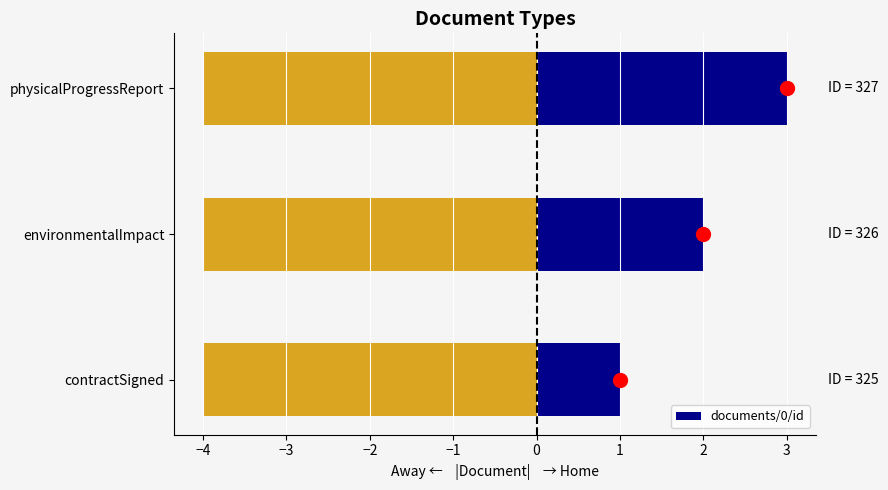

At which label does documents/0/id reach its peak?

physicalProgressReport